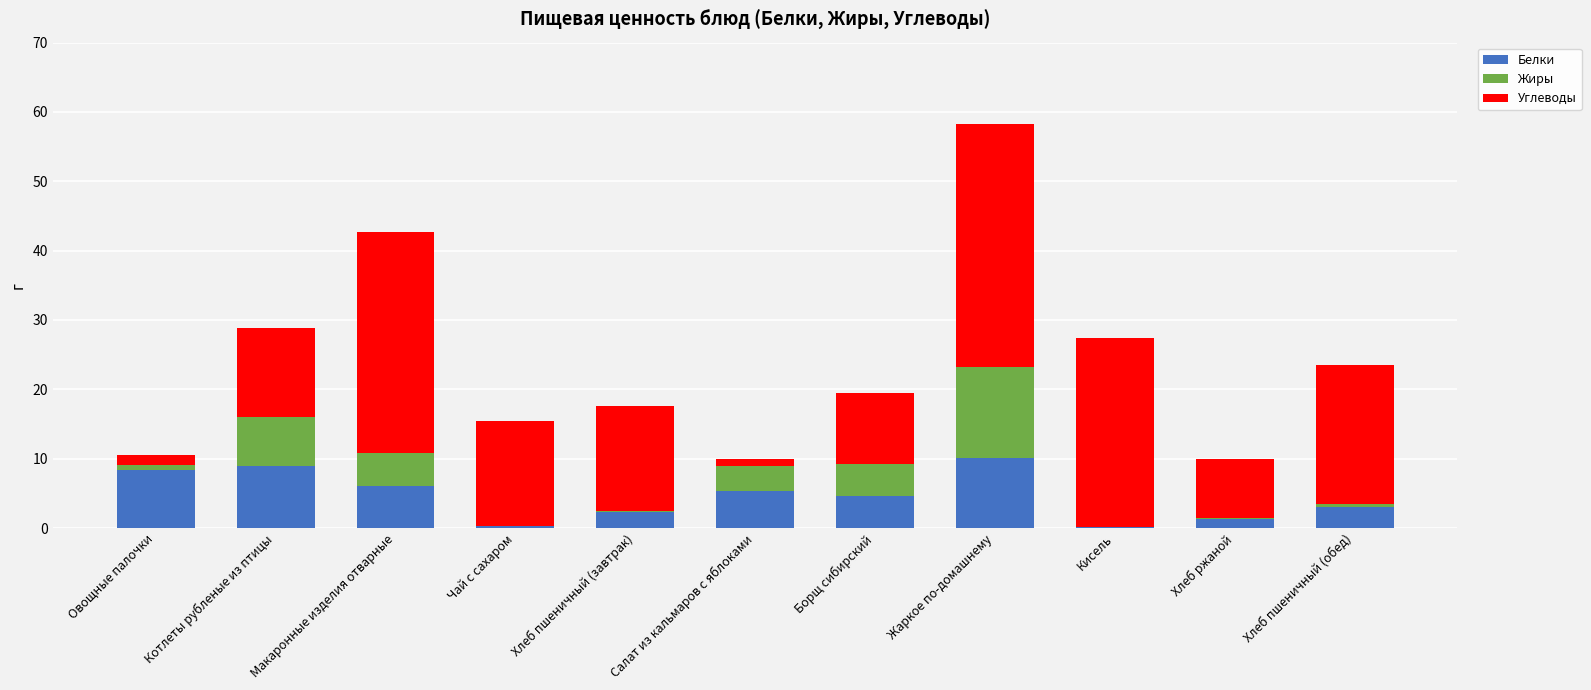

What is the total value across all series at Макаронные изделия отварные?

42.7